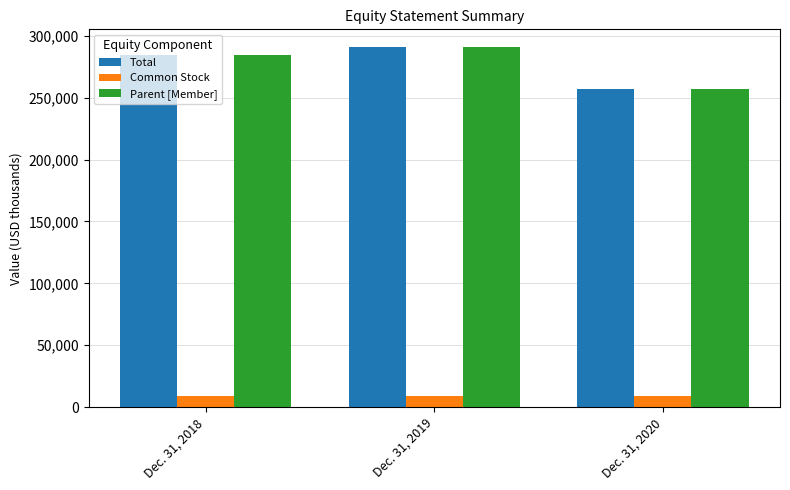

What are all the series names shown in the legend?

Total, Common Stock, Parent [Member]